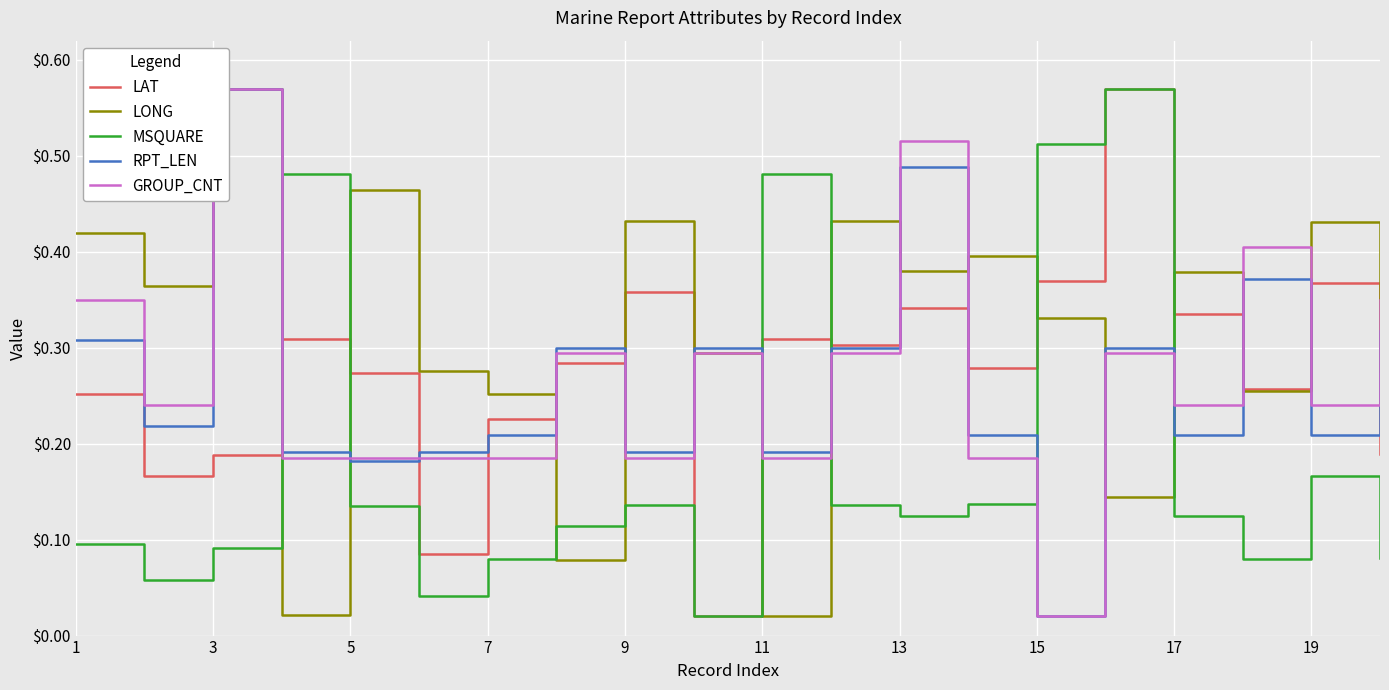

The value of LAT at 7 is 0.3. True or false?

False